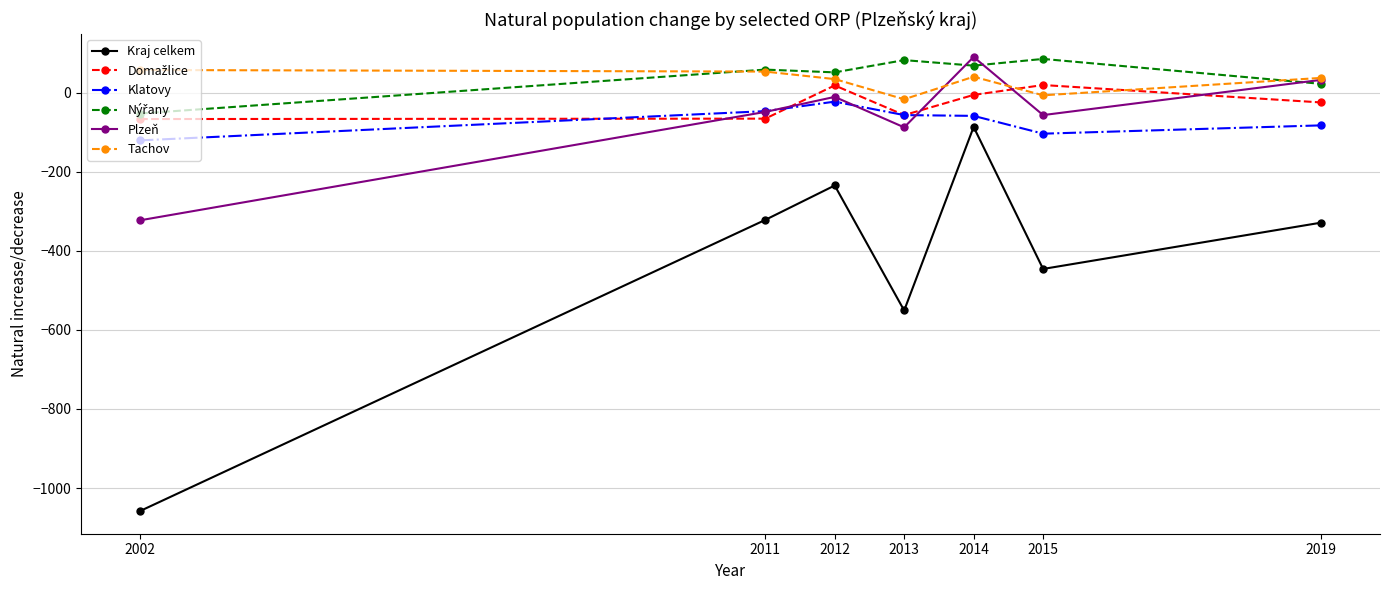

Is this an area chart (filled region under the line)?

No